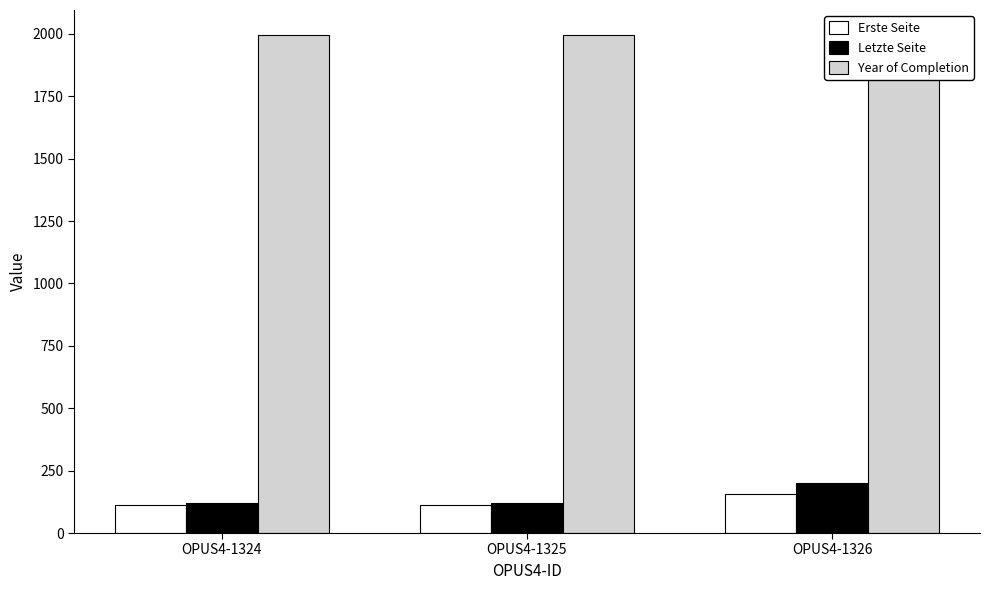

What is the value of the Erste Seite bar at the 3rd from the left?

155